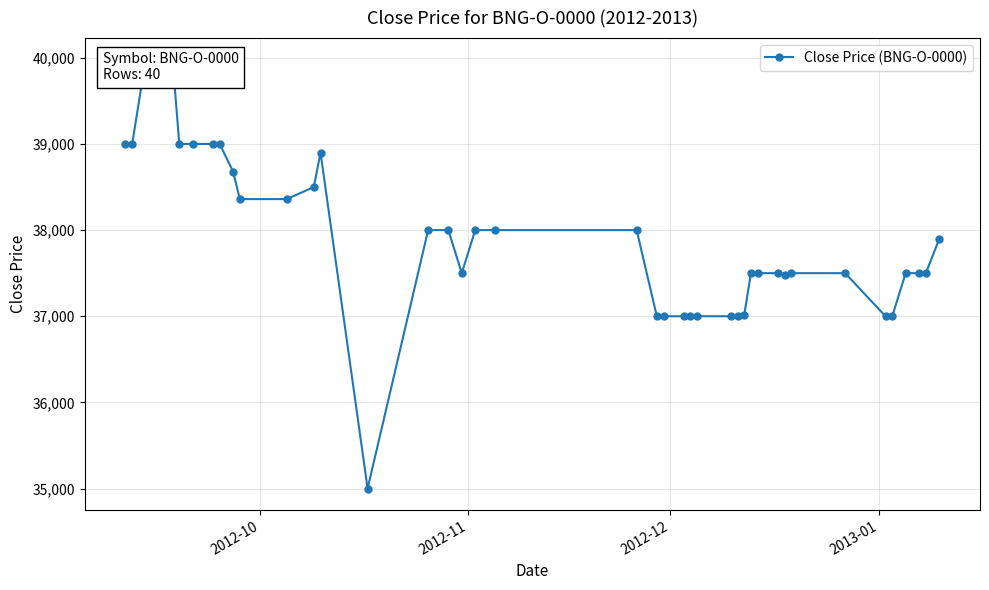

What is the value of the 13th point from the left?

38900